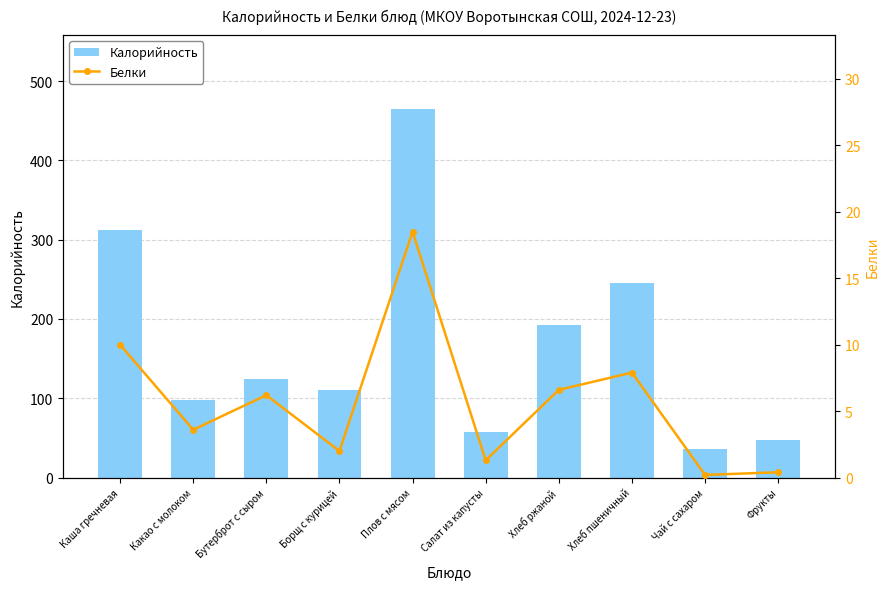

What is the minimum value shown in the chart?

0.2